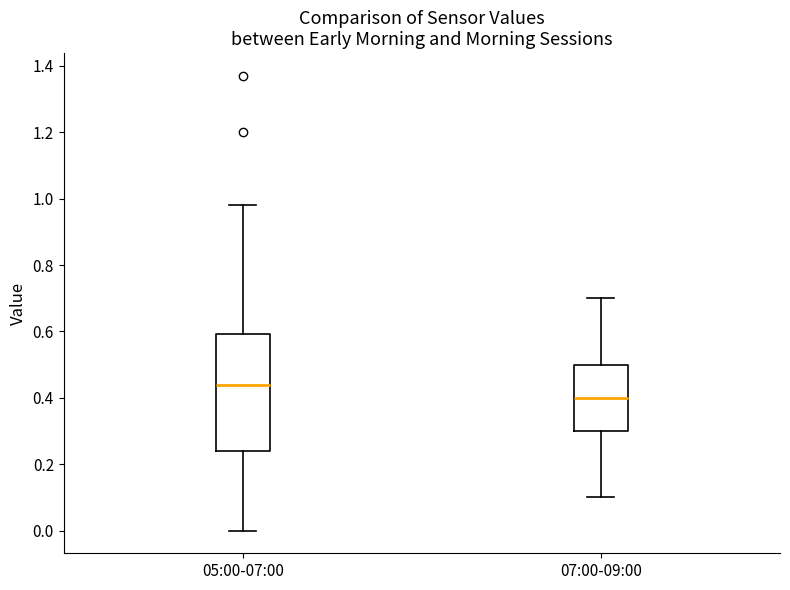

Reading left to right, transcribe this box plot: for each box, give where its median line is, the range the box spans, and where its two whiskers end, as read against the y-axis. The values are not printed on the chart, so give them approximately, as read against the axis.

05:00-07:00: median 0.44, box 0.24 to 0.60, whiskers 0.00 to 0.98
07:00-09:00: median 0.40, box 0.30 to 0.50, whiskers 0.10 to 0.70